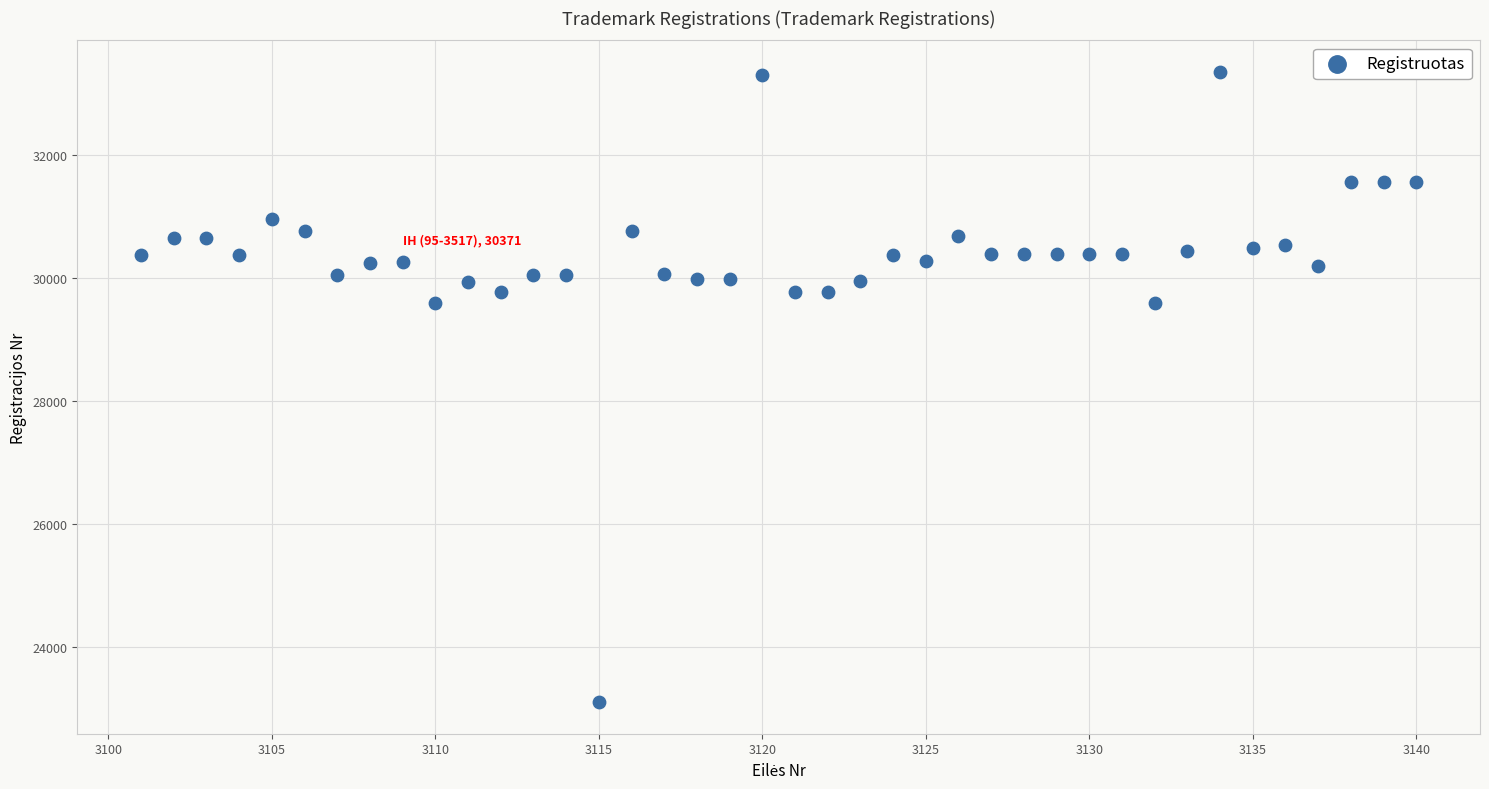

What is the range of X values (max minus min)?

39